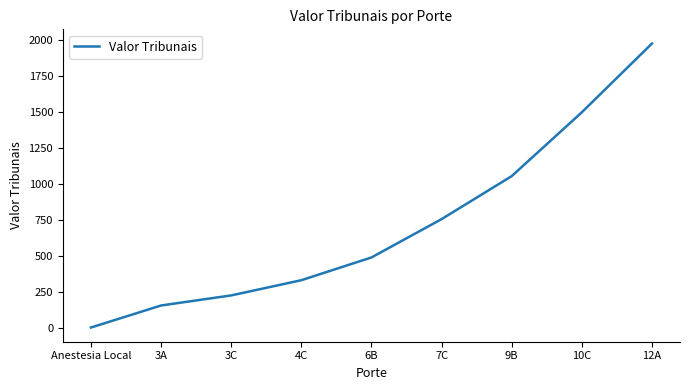

Reading left to right, list all the values displayed in this chart.

Anestesia Local=0.0	3A=153.3	3C=223.3	4C=329.1	6B=487.3	7C=753.9	9B=1053.0	10C=1497.1	12A=1975.3